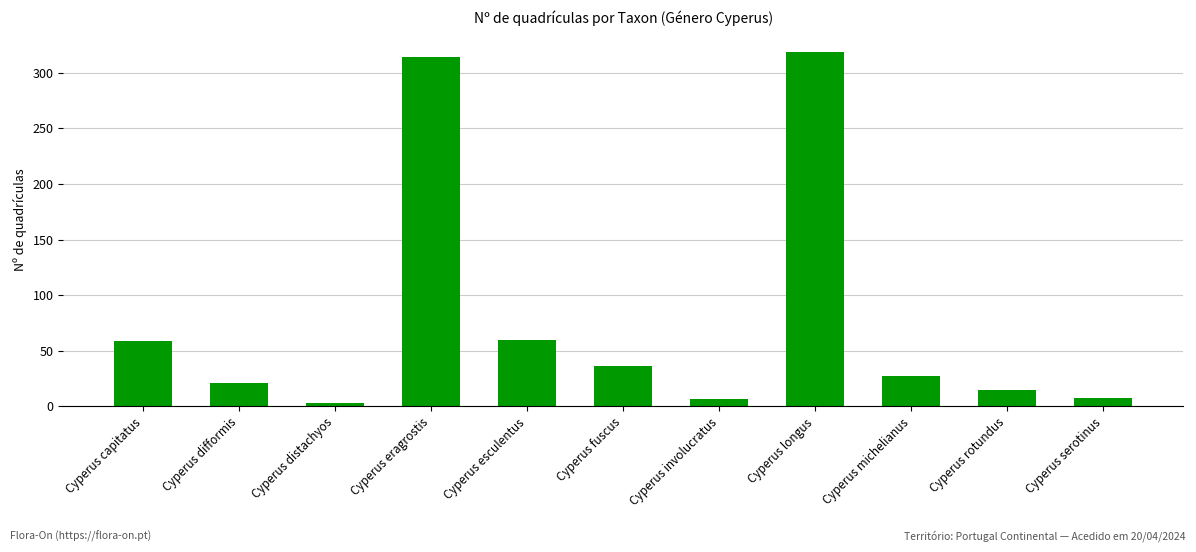

What is the maximum value shown in the chart?

319